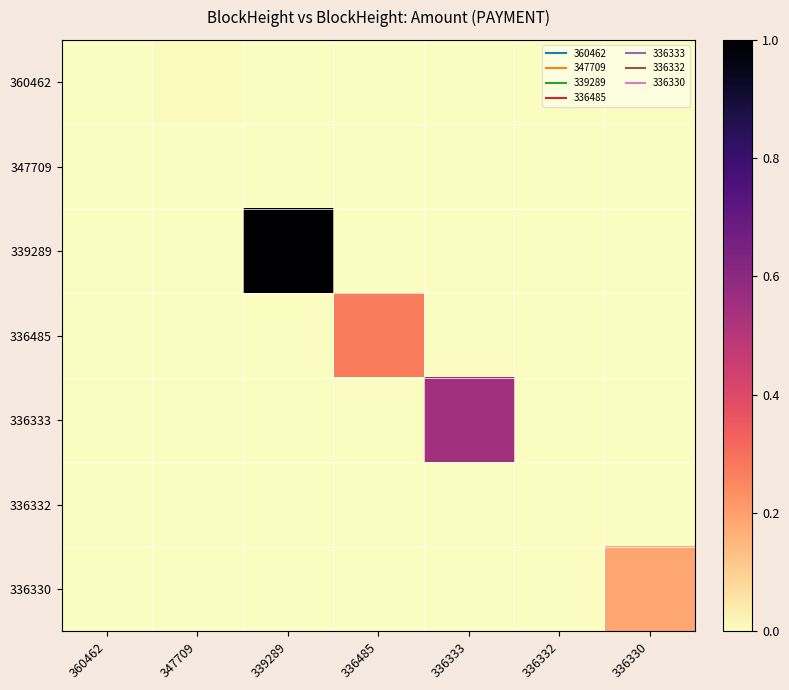

List the series in order of their peak value, lowest first.

347709, 336332, 360462, 336330, 336485, 336333, 339289